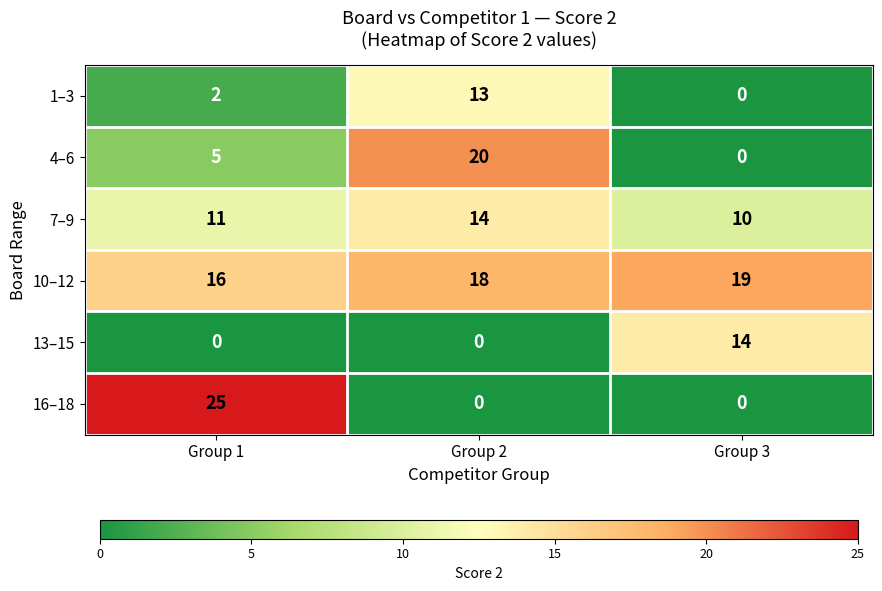

How many values in the 4–6 series are below 5?

1